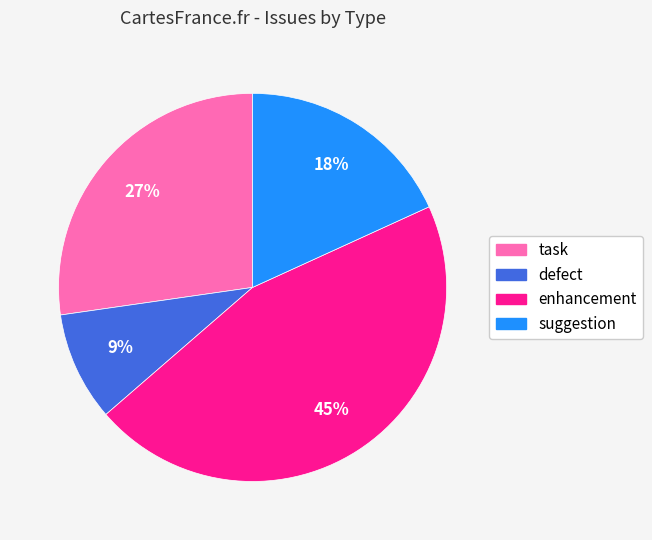

To the nearest percent, what is the difference between the suggestion and task slice percentages?

9%